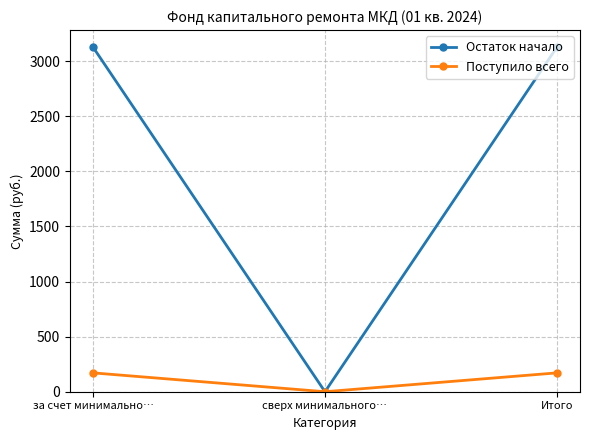

Rank the series by their average value, from highest to lowest.

Остаток начало, Поступило всего